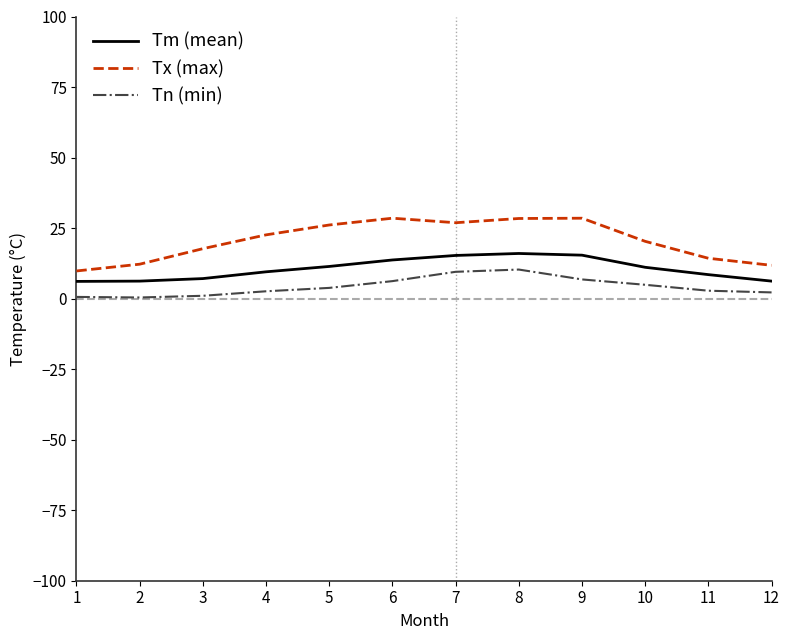

Does the chart display data point markers on the line(s)?

No